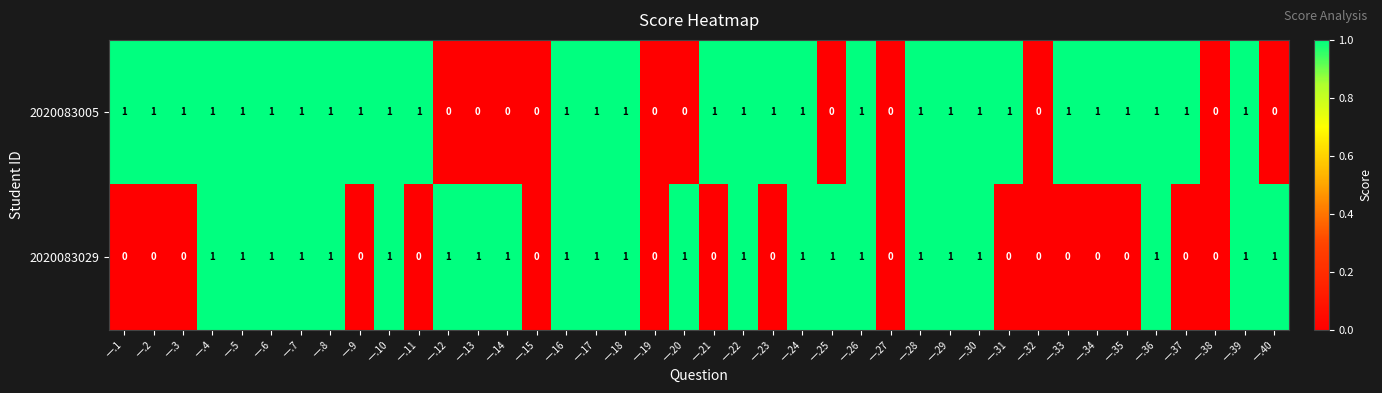

What is the sum of all 2020083029 values?

23